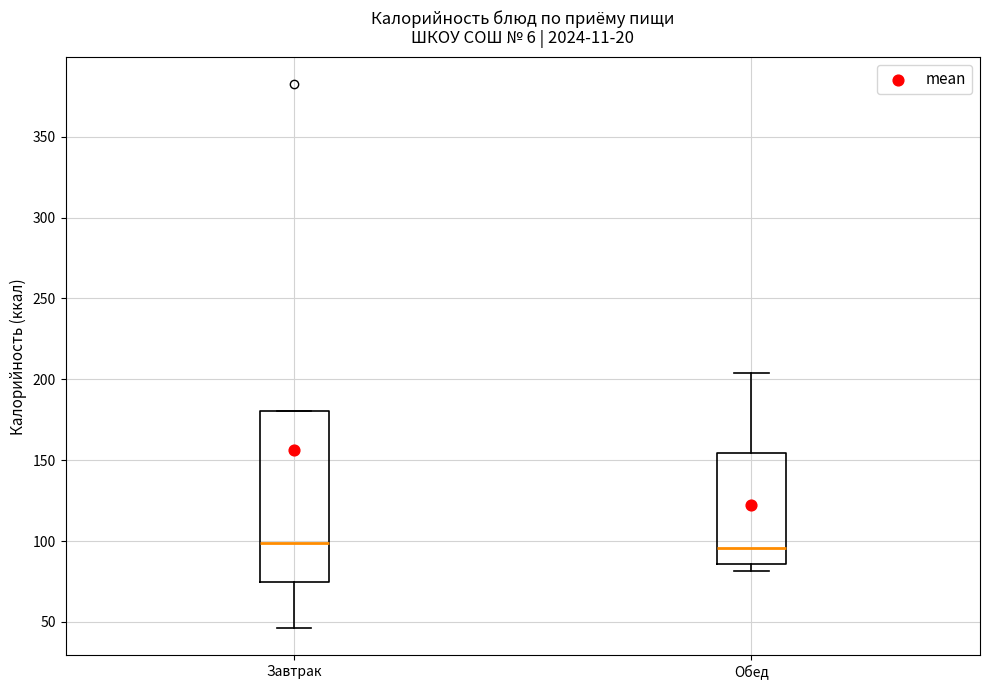

Reading left to right, read every box against the y-axis: the position of its median line, the range the box covers, and the ends of its whiskers. The values are not printed on the chart, so give them approximately, as read against the axis.

Завтрак: median 100, box 75 to 180, whiskers 45 to 180
Обед: median 95, box 85 to 155, whiskers 80 to 205